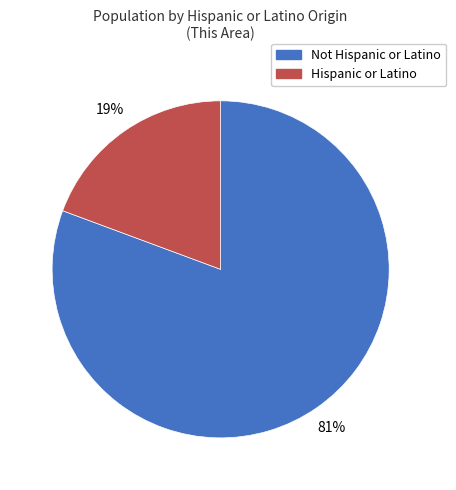

How many slices are in this pie chart?

2